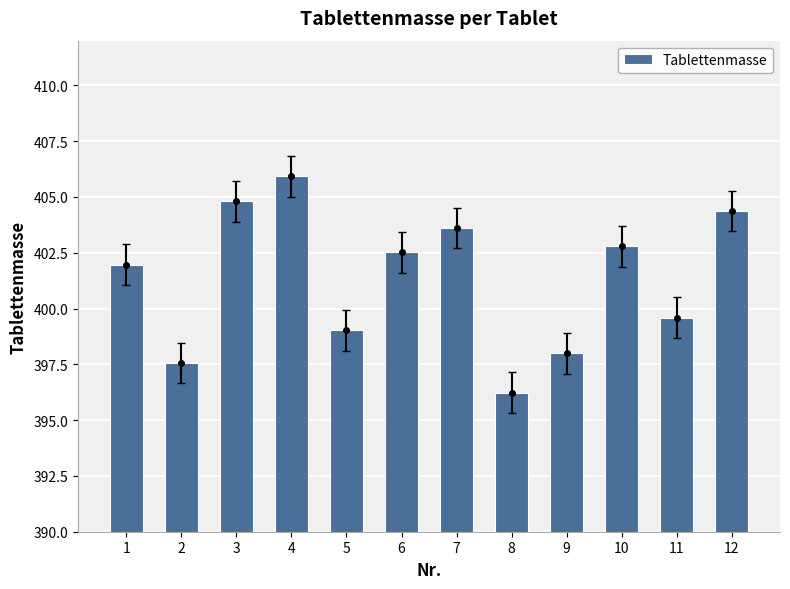

What is the value of the 1st bar from the left?

402.0